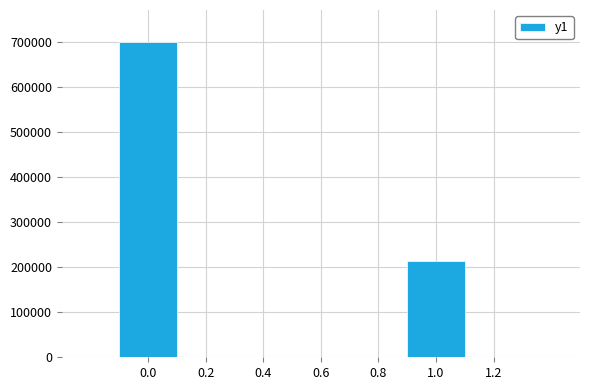

What is the maximum value shown in the chart?

699967